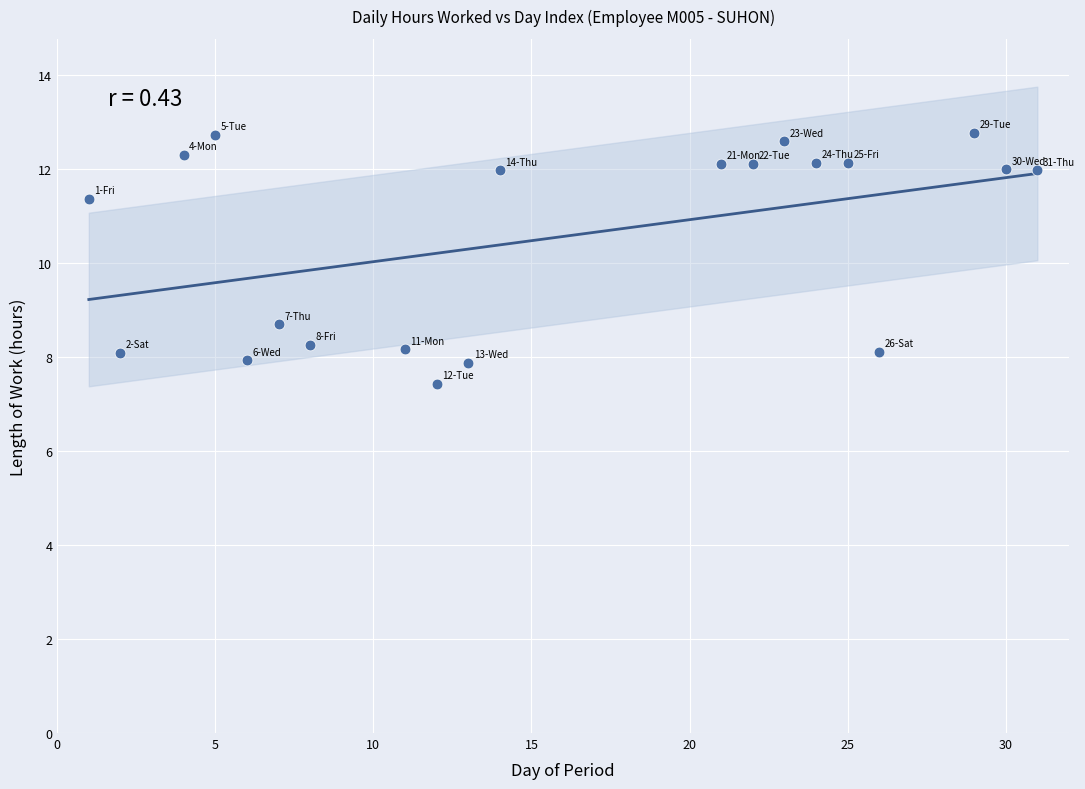

What is the range of X values (max minus min)?

30.0